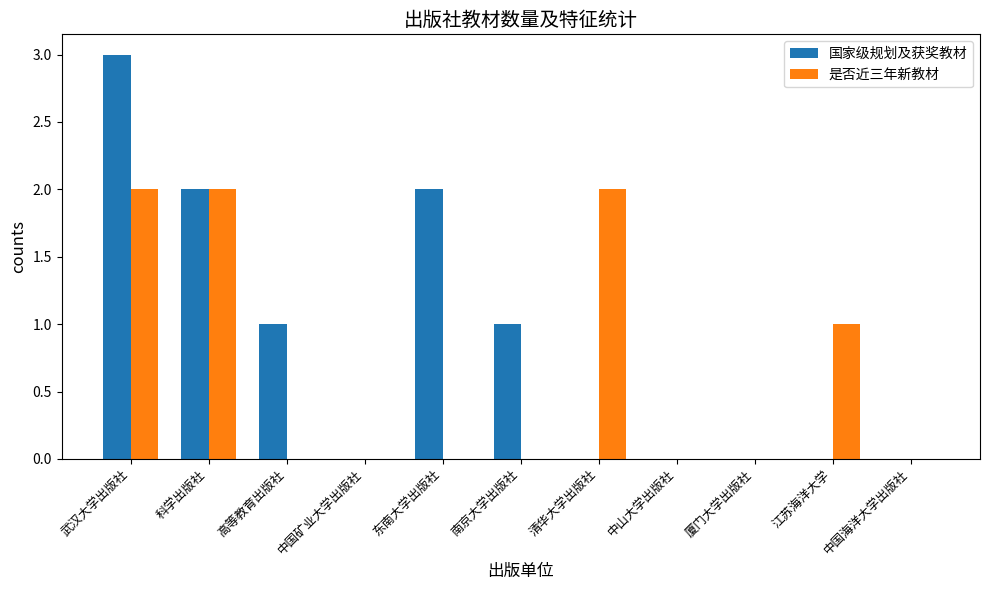

Is it true that 国家级规划及获奖教材 equals 1 at 中国海洋大学出版社?

False